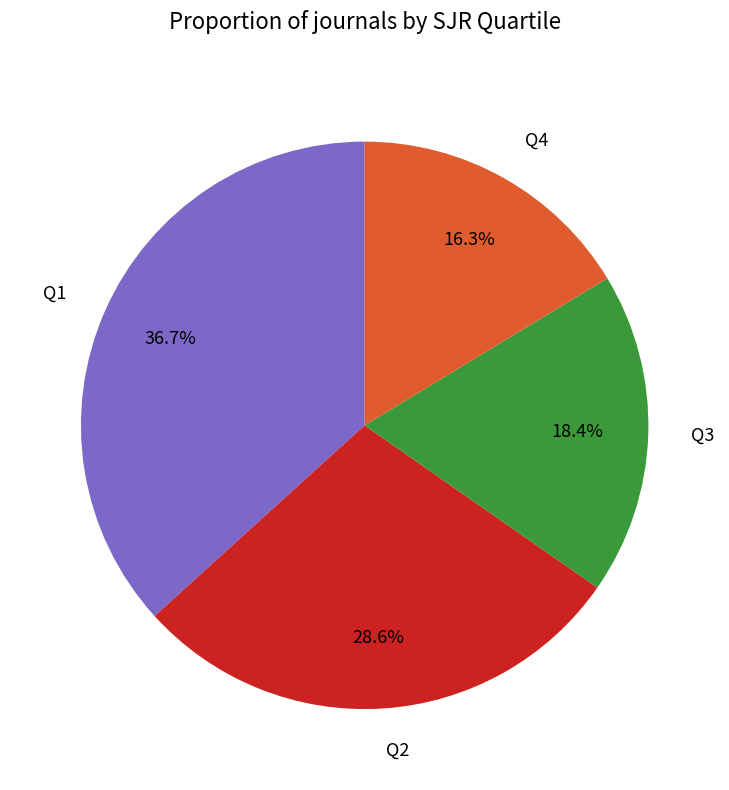

Is there a majority slice in this chart?

No